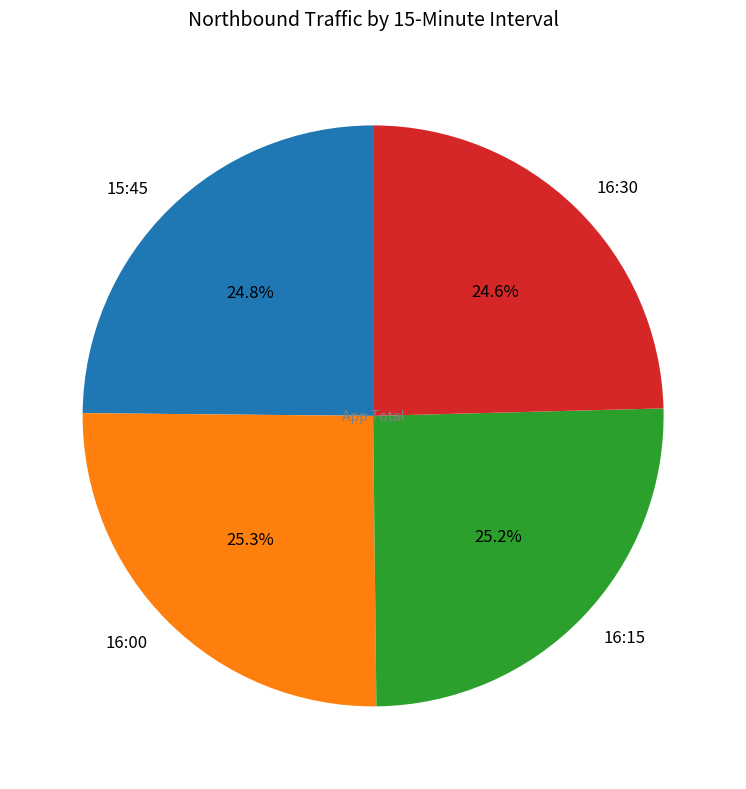

To the nearest percent, what is the difference between the 16:00 and 16:30 slice percentages?

1%